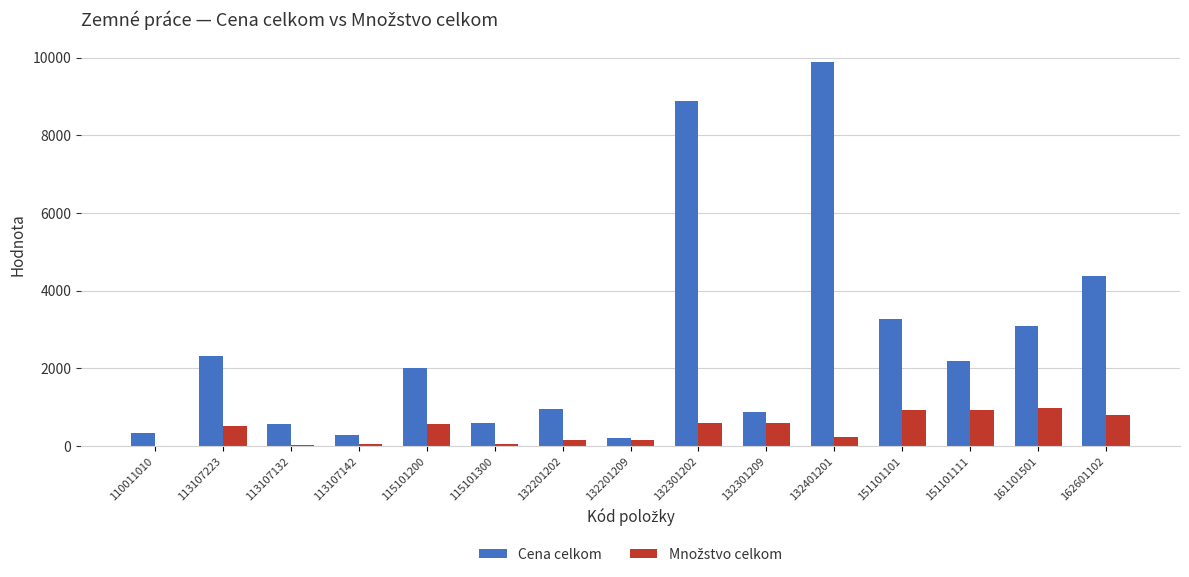

What is the sum of all Cena celkom values?

39901.6